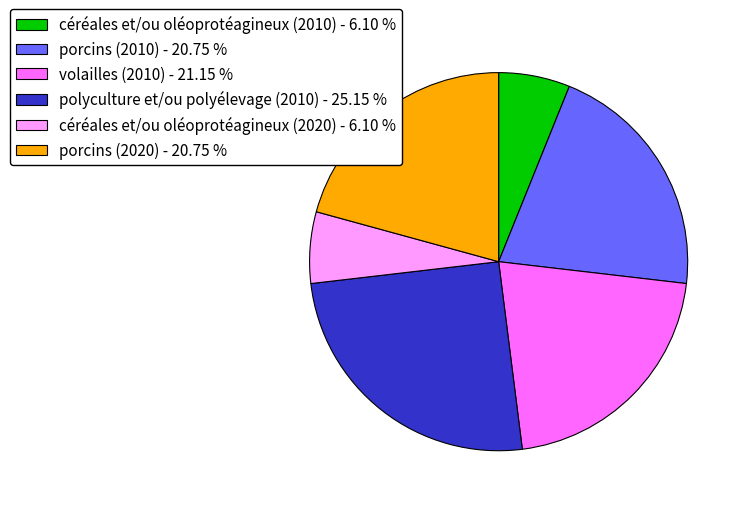

Combined, do porcins (2010) - 20.75 % and céréales et/ou oléoprotéagineux (2020) - 6.10 % account for over 50%?

No